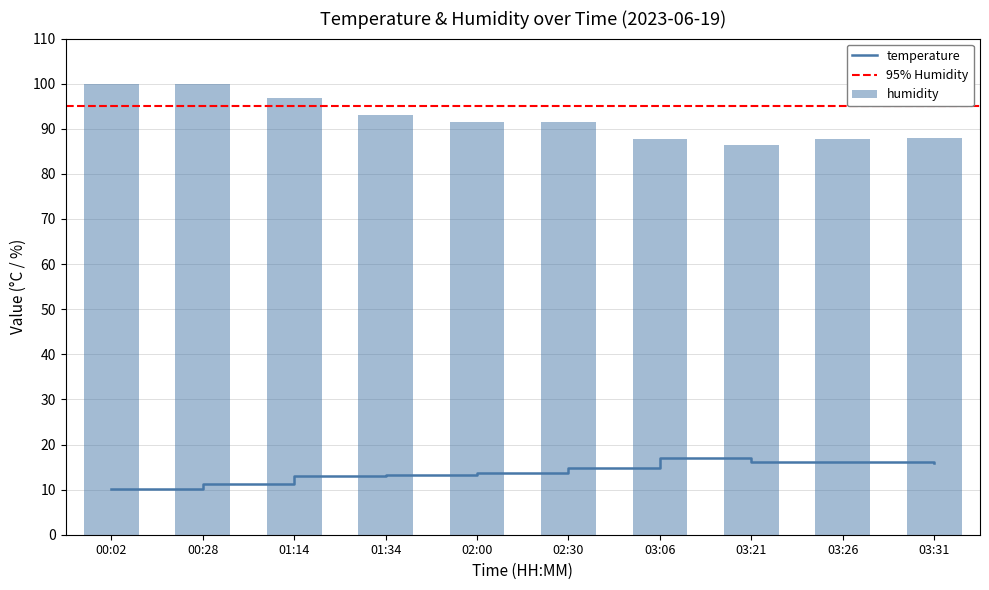

What is the highest value of the temperature series?

17.0